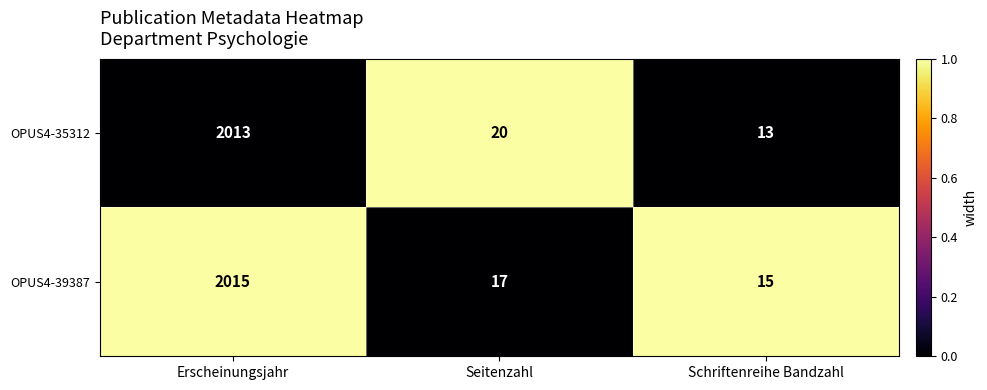

At which category is the sum across all series the highest?

Erscheinungsjahr